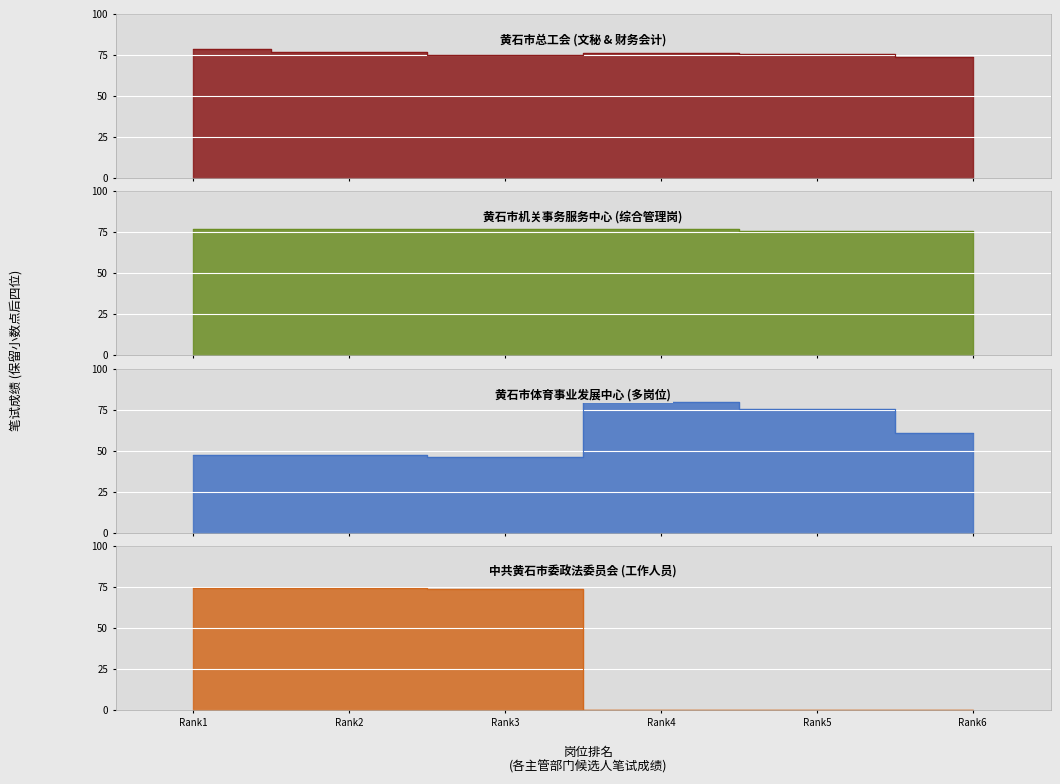

Which series changed the most between Rank4 and Rank5?

黄石市体育事业发展中心